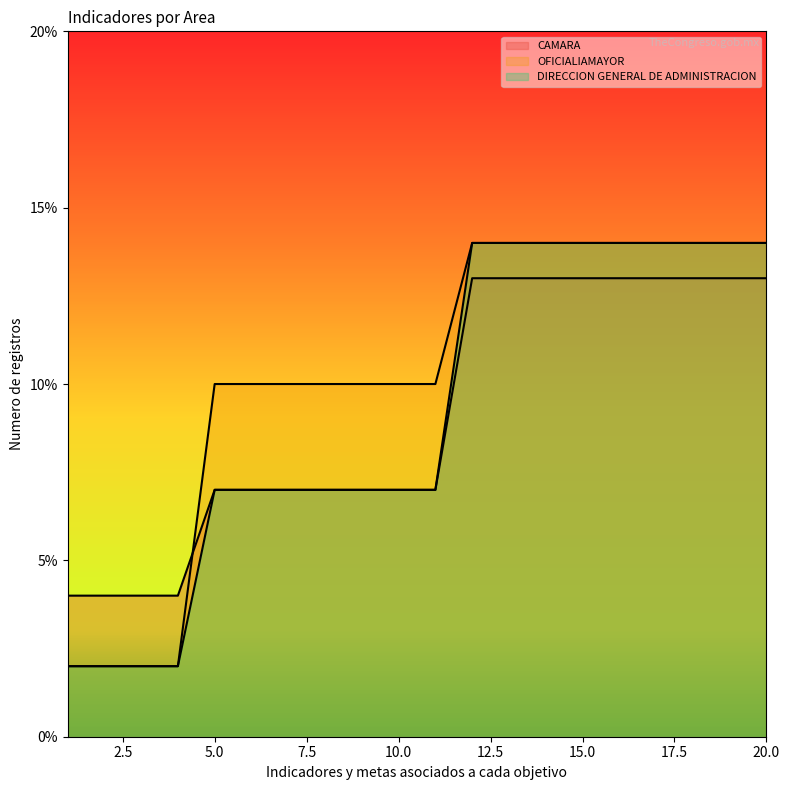

Which category has the lowest value in the CAMARA series?

1